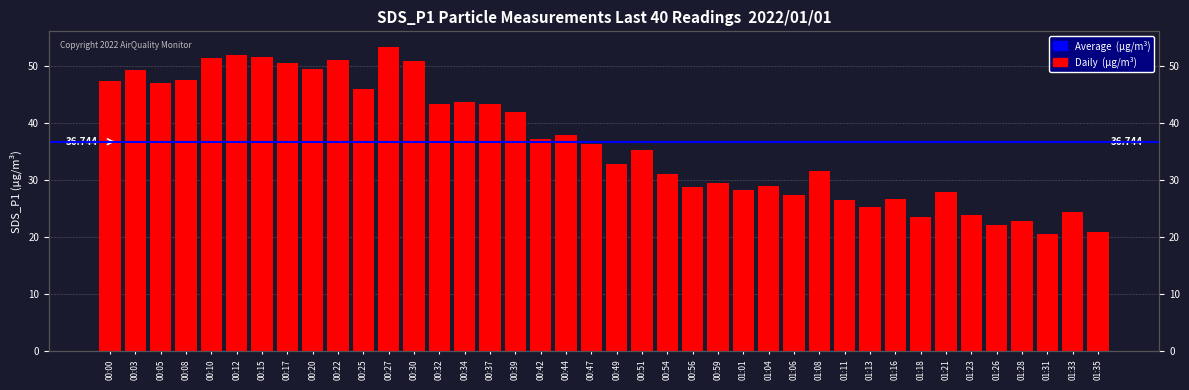

Does the chart contain any negative values?

No